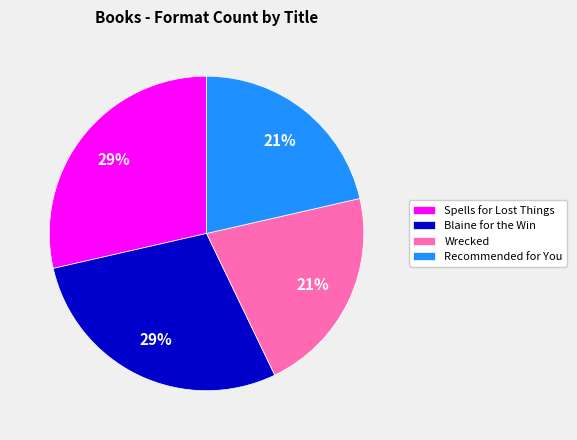

To the nearest percent, what is the average slice percentage?

25%